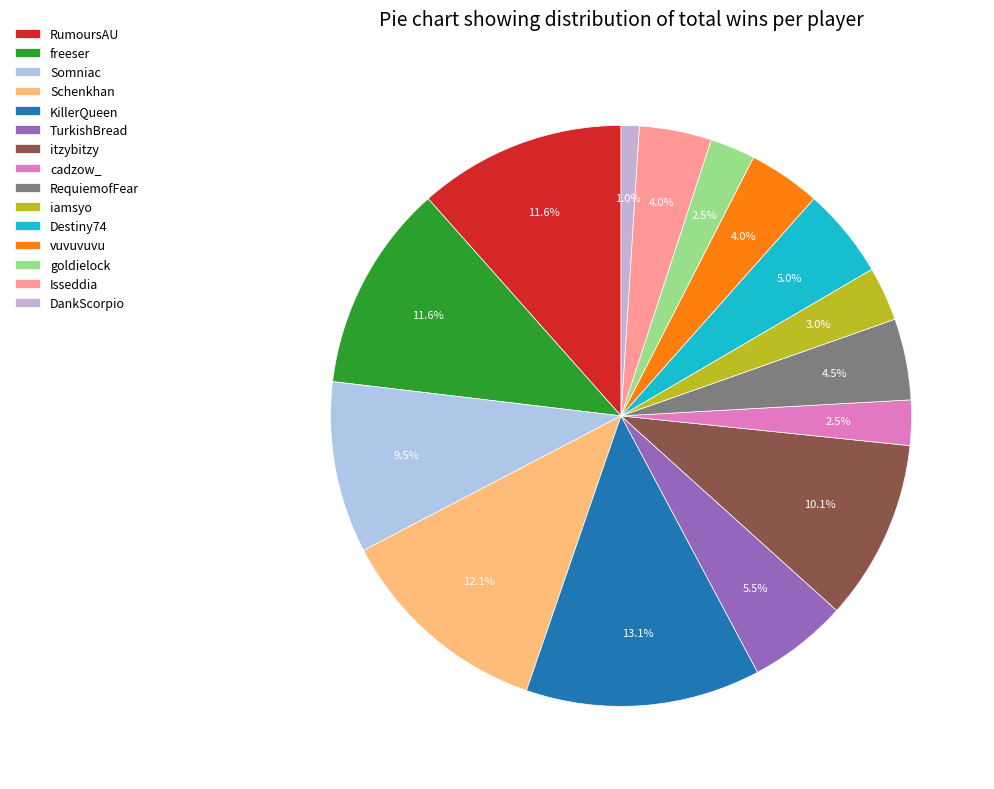

How many segments does this pie chart have?

15